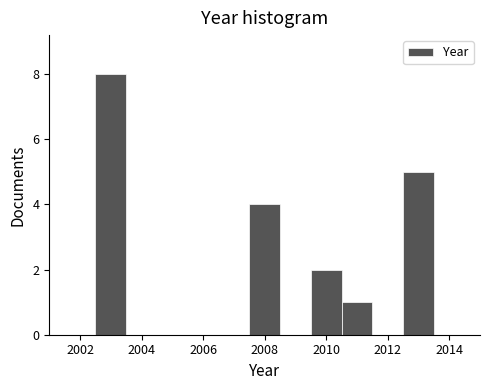

How tall is the bar that spans 2012.5 to 2013.5 on the x-axis? Neither the bar edges nor the heights are printed on the chart, so give them approximately, as read against the axes.

5